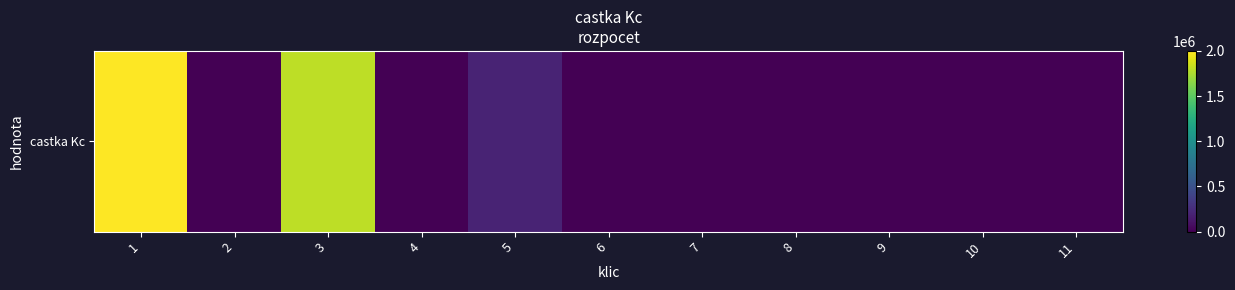

At which label is the value closest to 1000000?

3